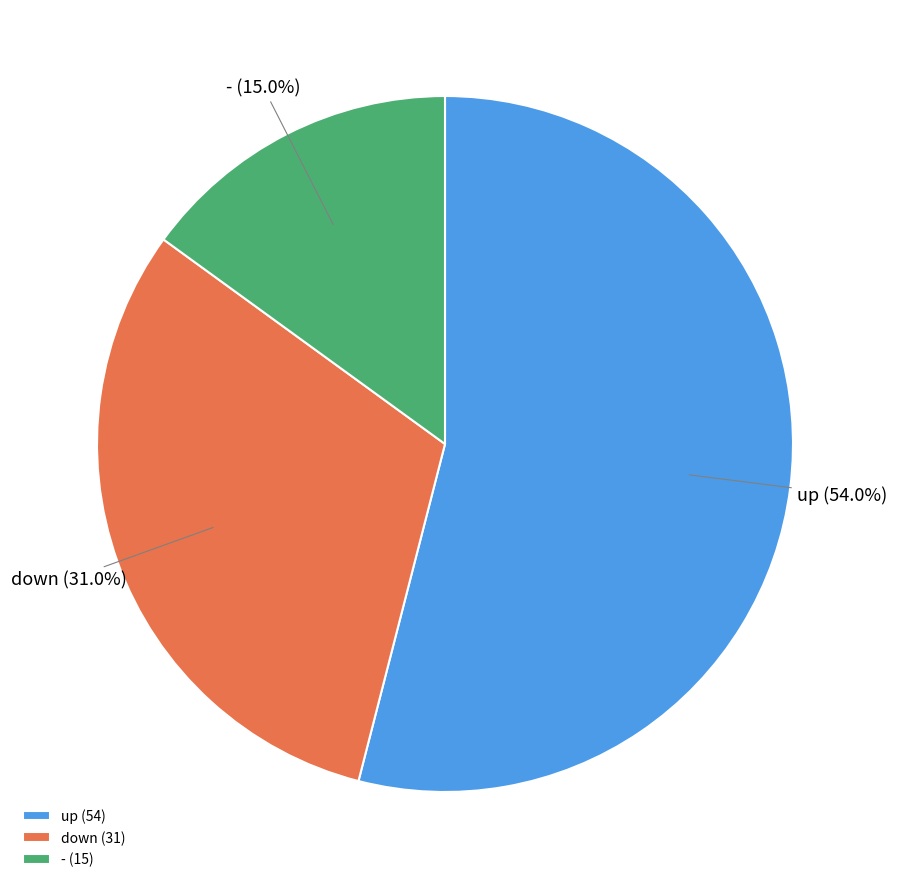

Rank the categories by value from lowest to highest.

-, down, up